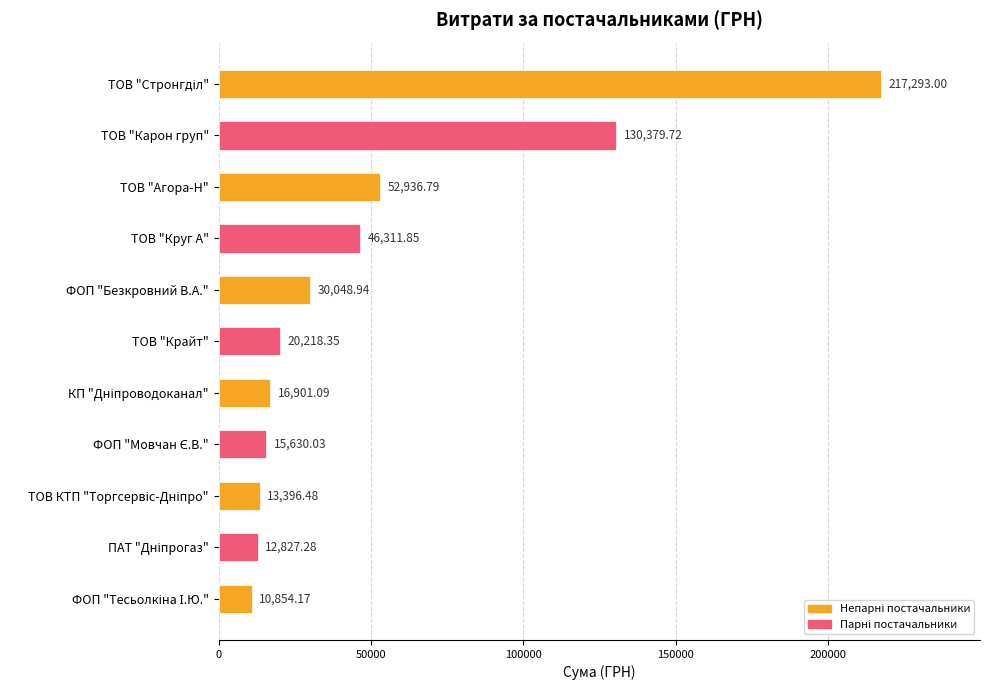

What is the average value?

51527.1